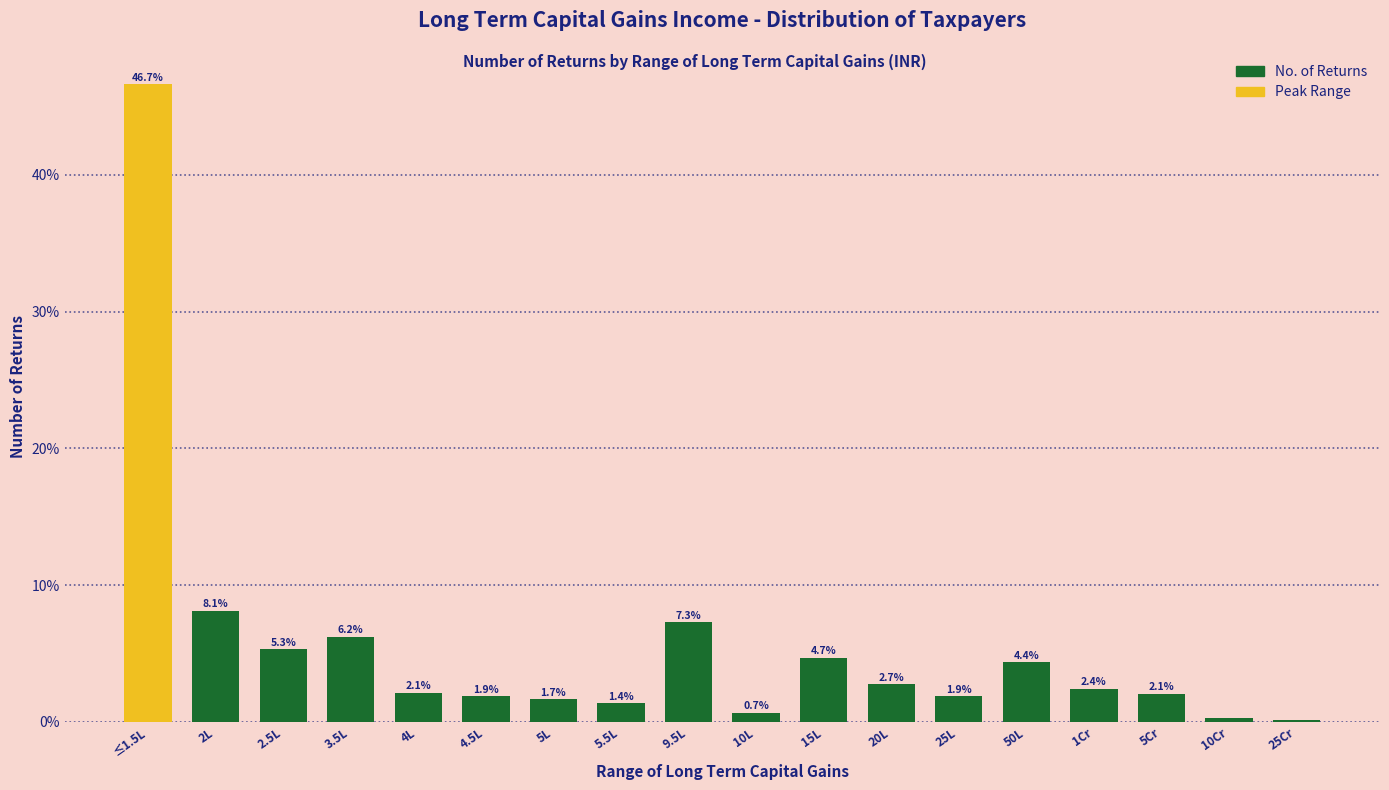

Which category has the highest value across all series?

≤1.5L